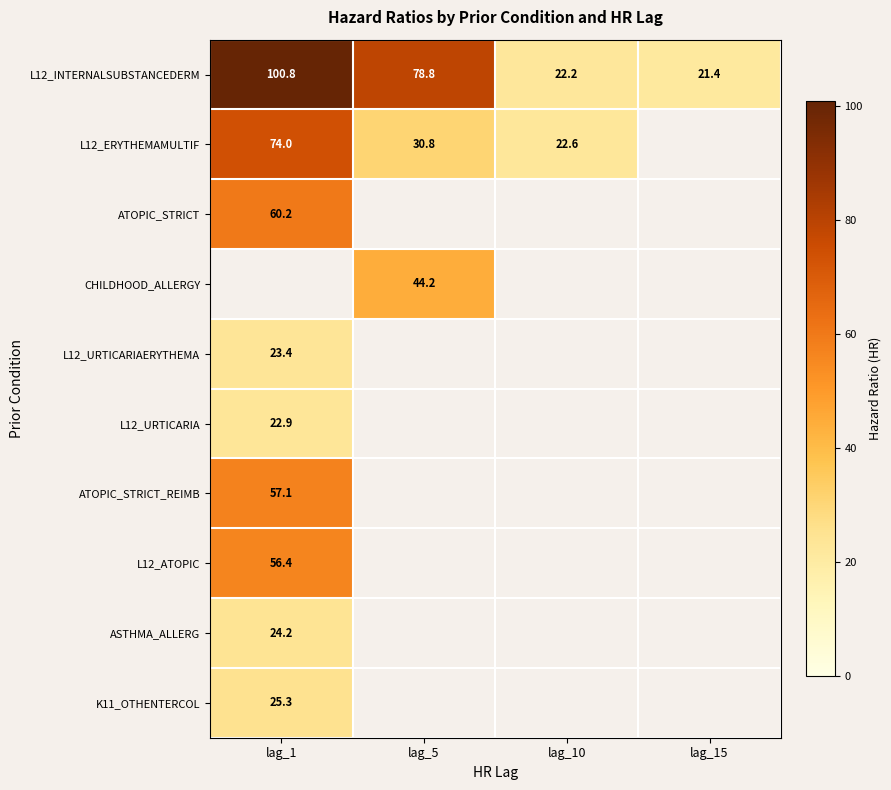

What is the difference between the highest and lowest values at lag_10?

0.4